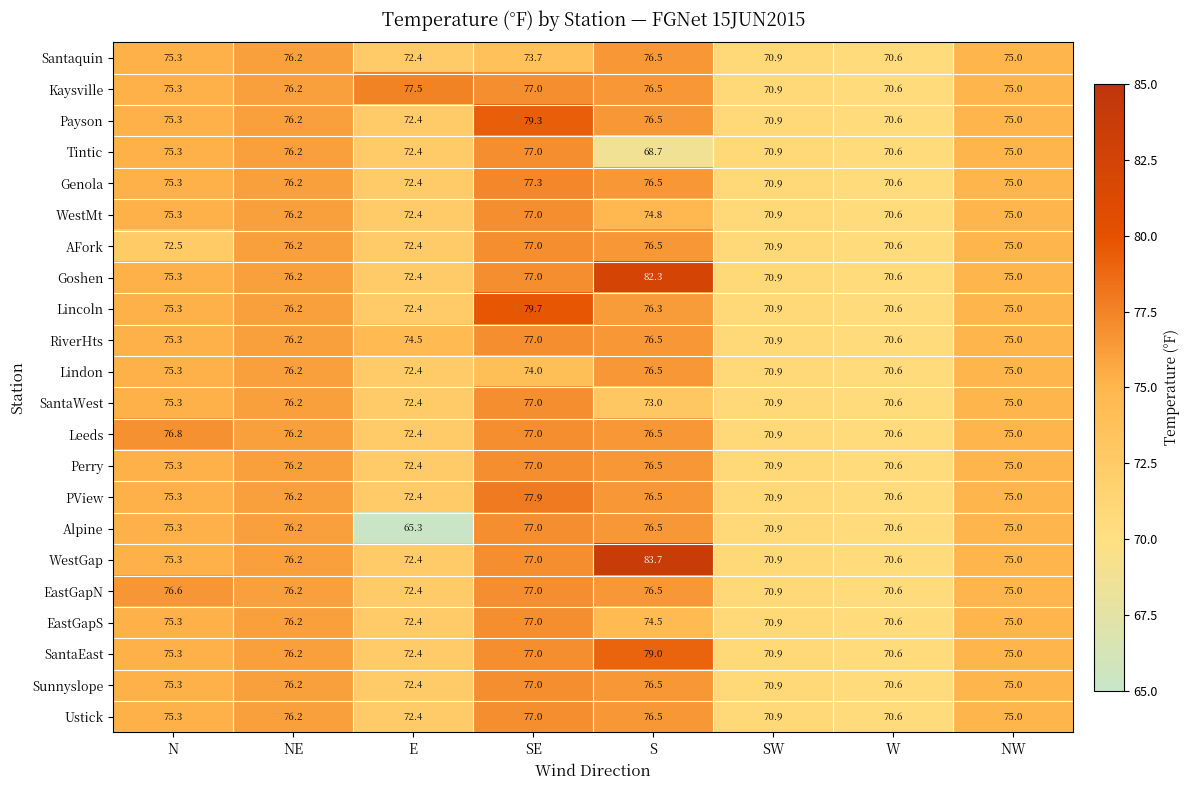

What is the difference between the maximum and second lowest values in the Ustick series?

6.1